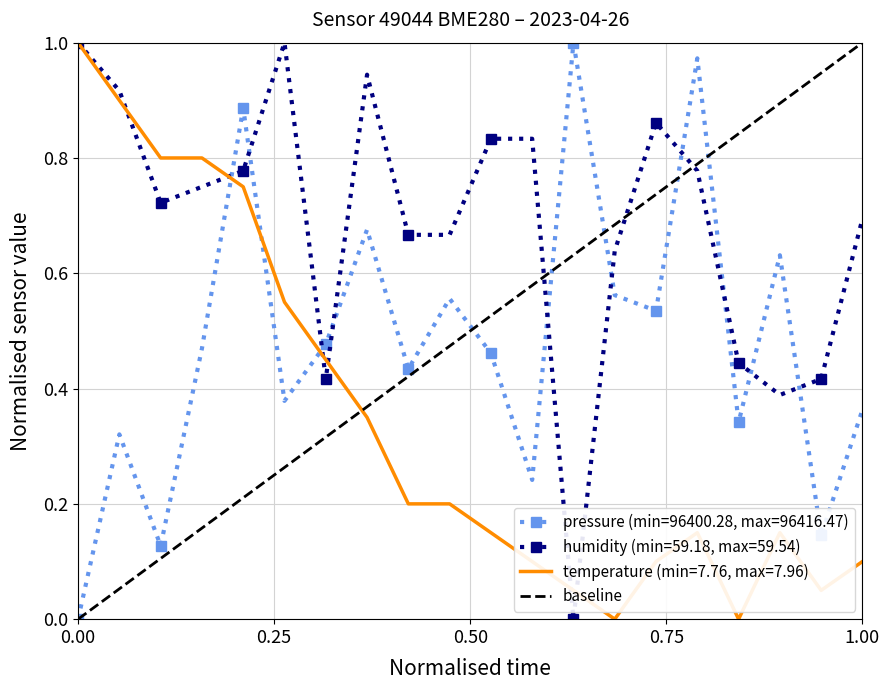

How many times do pressure (min=96400.28, max=96416.47) and temperature (min=7.76, max=7.96) cross each other?

3